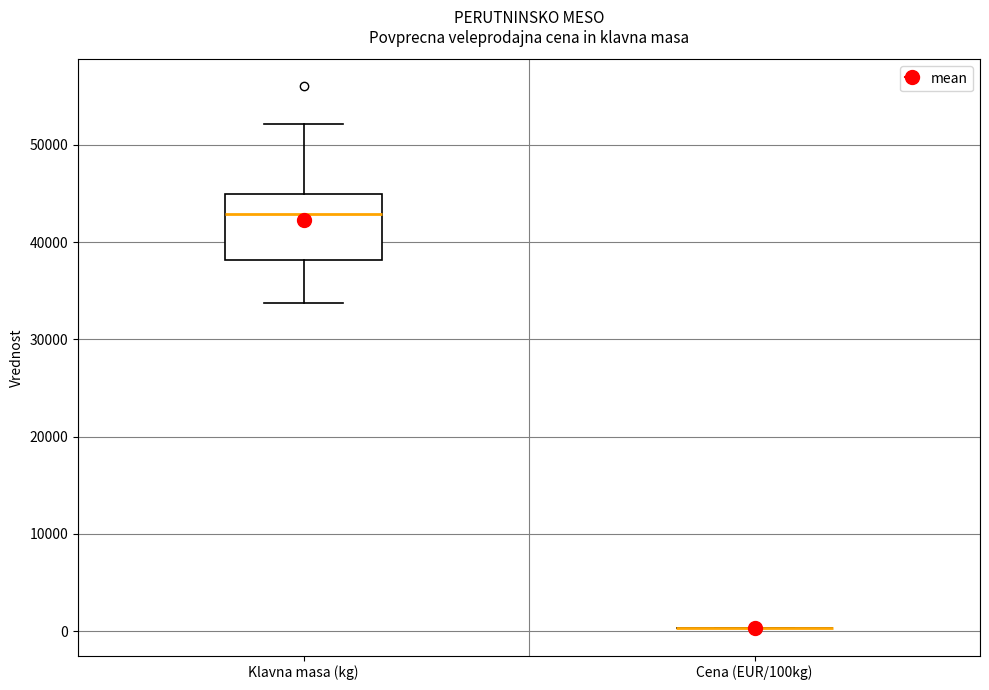

Reading left to right, transcribe this box plot: for each box, give where its median line is, the range the box spans, and where its two whiskers end, as read against the y-axis. The values are not printed on the chart, so give them approximately, as read against the axis.

Klavna masa (kg): median 43000, box 38000 to 45000, whiskers 34000 to 52000
Cena (EUR/100kg): box collapsed to a line at 0, whiskers 0 to 0